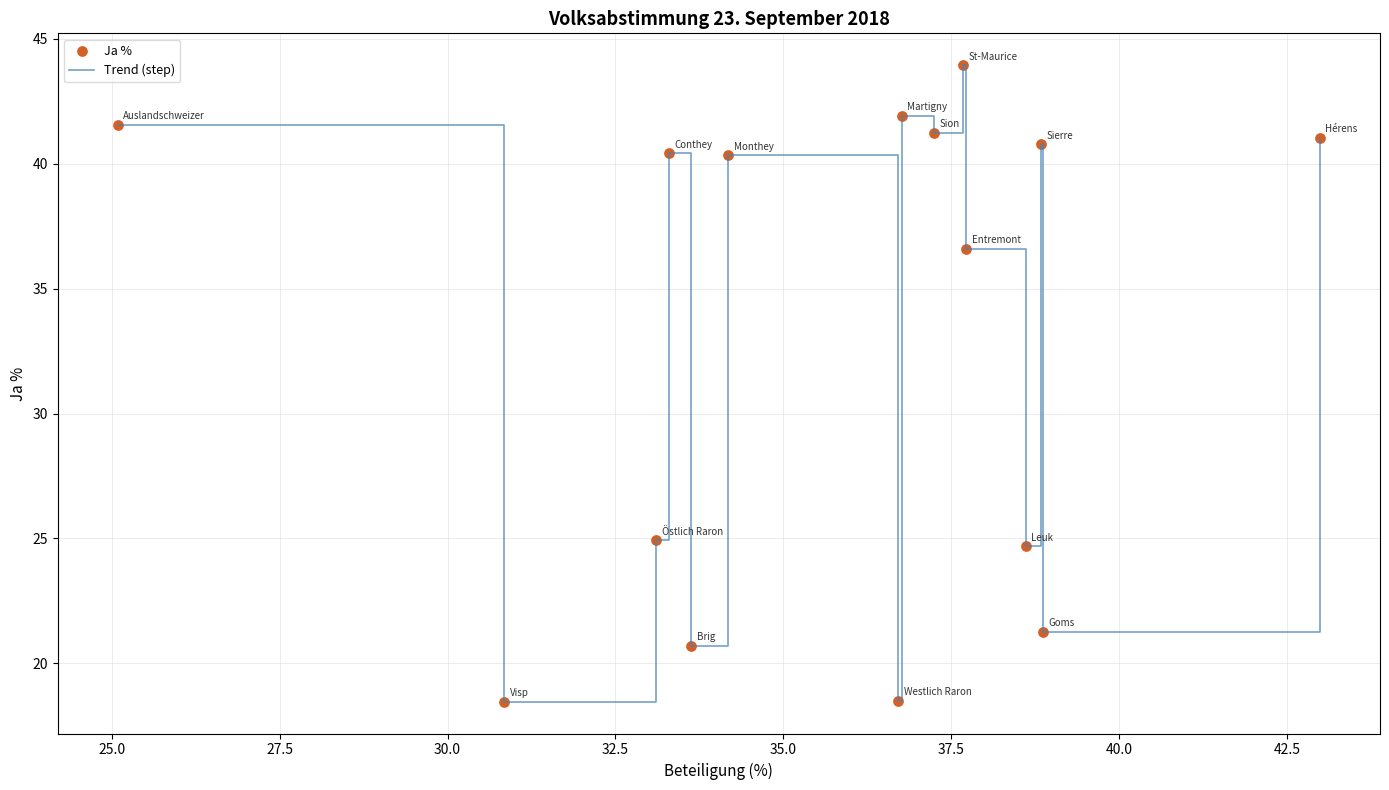

What is the maximum value shown in the chart?

44.0